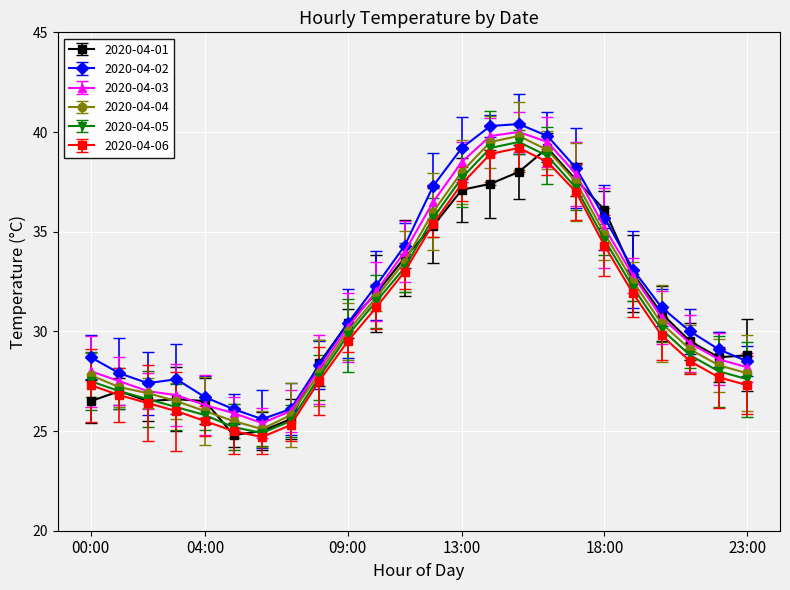

Which category has the highest value in the 2020-04-03 series?

15:00